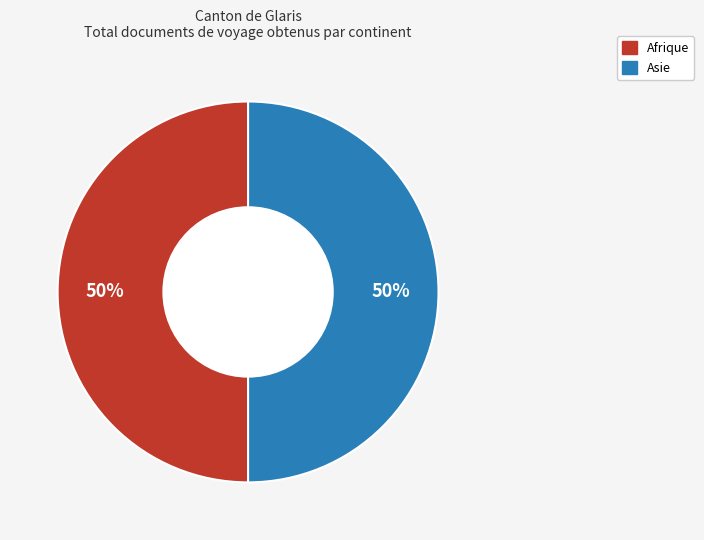

How many slices are in this pie chart?

2